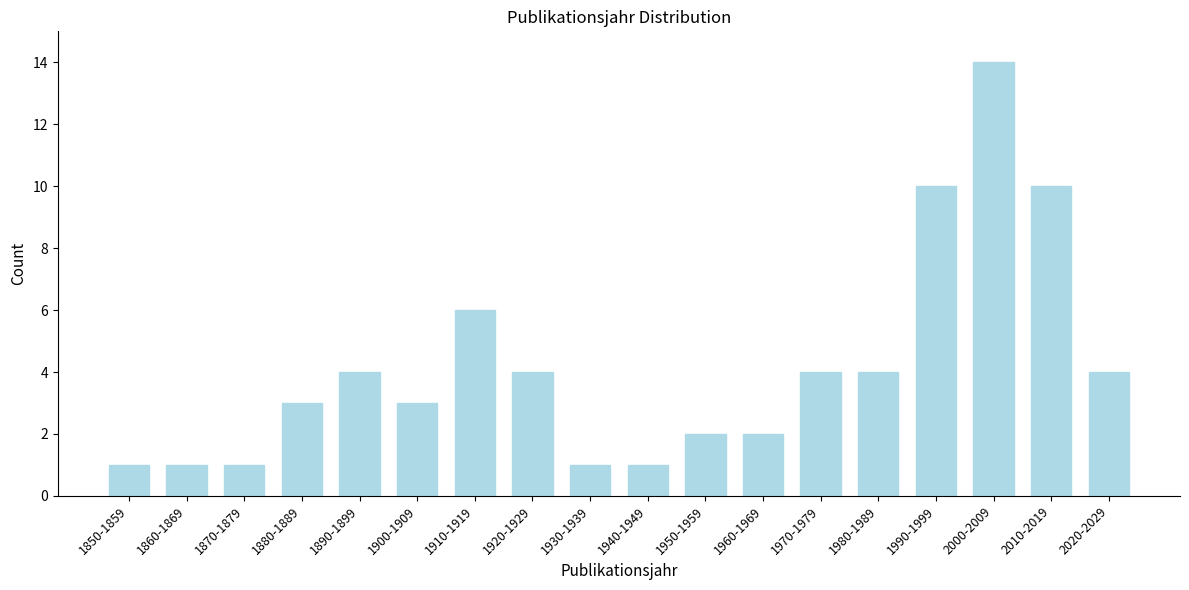

Reading left to right, transcribe all the data shown in this chart.

1	1	1	3	4	3	6	4	1	1	2	2	4	4	10	14	10	4